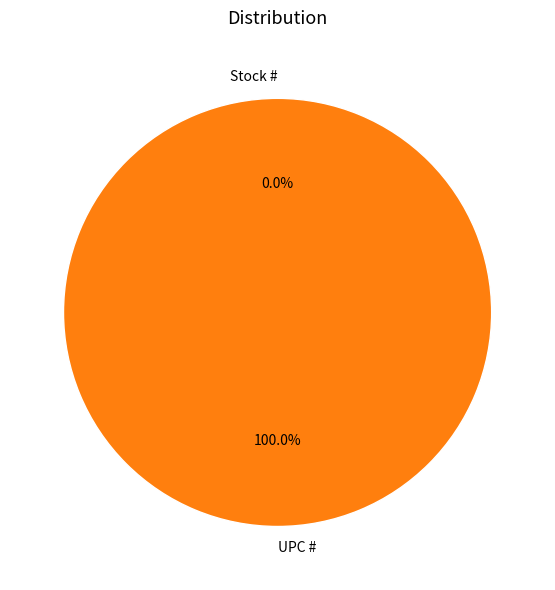

To the nearest percent, what is the combined percentage of Stock # and UPC #?

100%